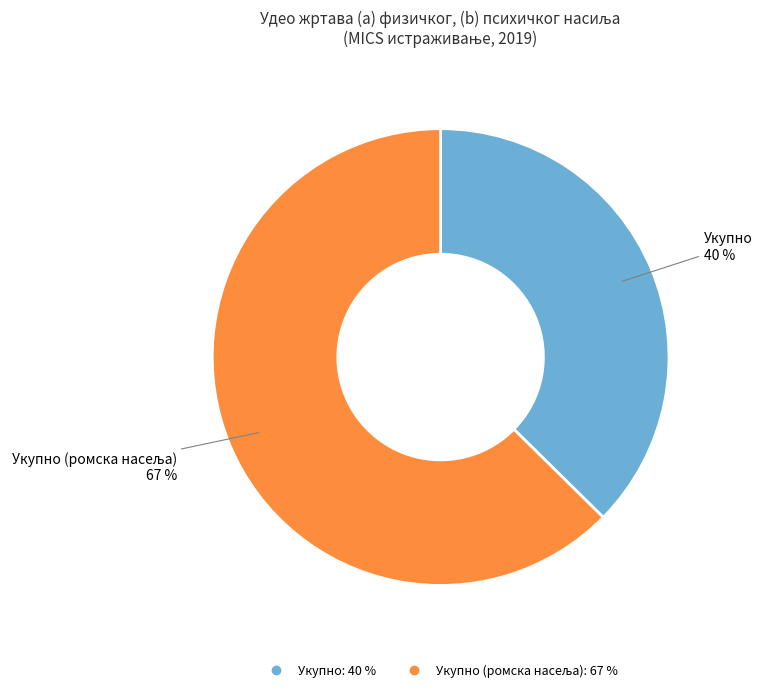

Count the number of slices in the pie.

2